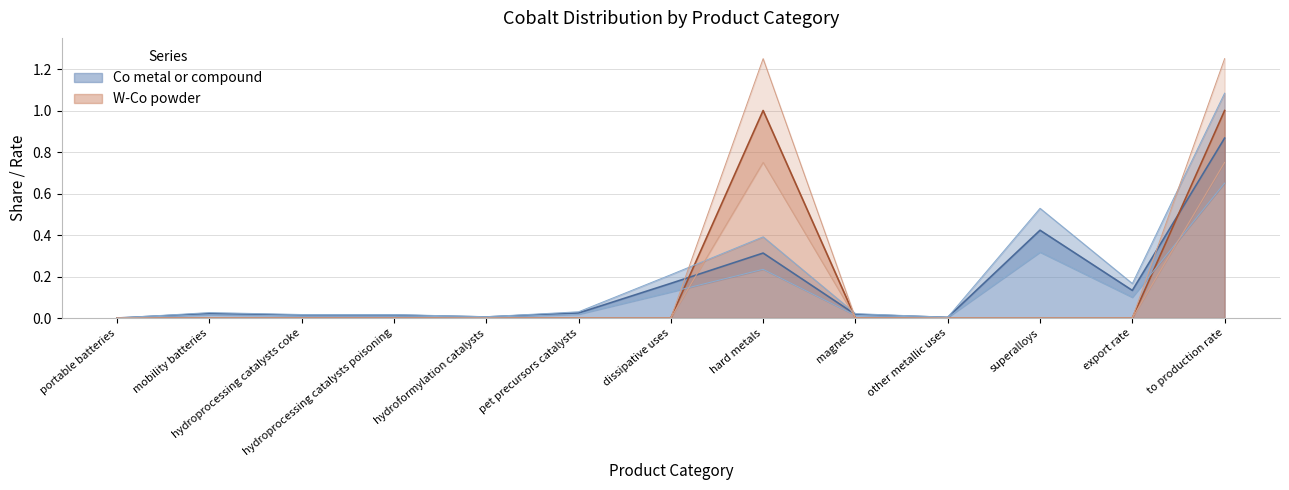

What is the difference between the maximum and minimum values in the Co metal or compound series?

1.1